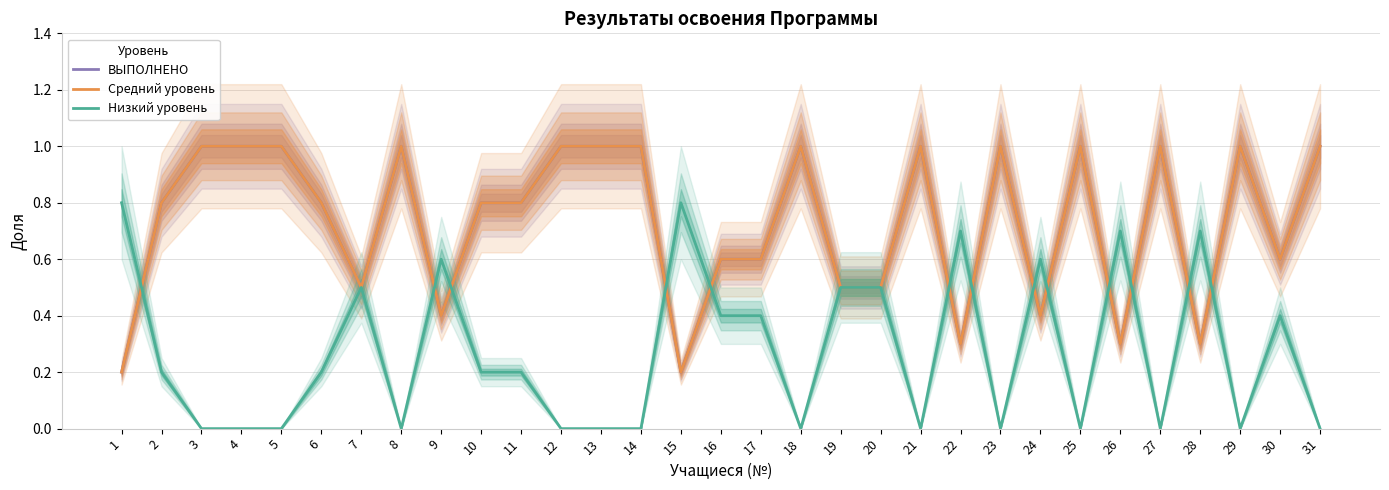

Reading right to left, extract all data points from this chart.

ВЫПОЛНЕНО: 1.0	0.6	1.0	0.3	1.0	0.3	1.0	0.4	1.0	0.3	1.0	0.5	0.5	1.0	0.6	0.6	0.2	1.0	1.0	1.0	0.8	0.8	0.4	1.0	0.5	0.8	1.0	1.0	1.0	0.8	0.2
Средний уровень: 1.0	0.6	1.0	0.3	1.0	0.3	1.0	0.4	1.0	0.3	1.0	0.5	0.5	1.0	0.6	0.6	0.2	1.0	1.0	1.0	0.8	0.8	0.4	1.0	0.5	0.8	1.0	1.0	1.0	0.8	0.2
Низкий уровень: 0.0	0.4	0.0	0.7	0.0	0.7	0.0	0.6	0.0	0.7	0.0	0.5	0.5	0.0	0.4	0.4	0.8	0.0	0.0	0.0	0.2	0.2	0.6	0.0	0.5	0.2	0.0	0.0	0.0	0.2	0.8